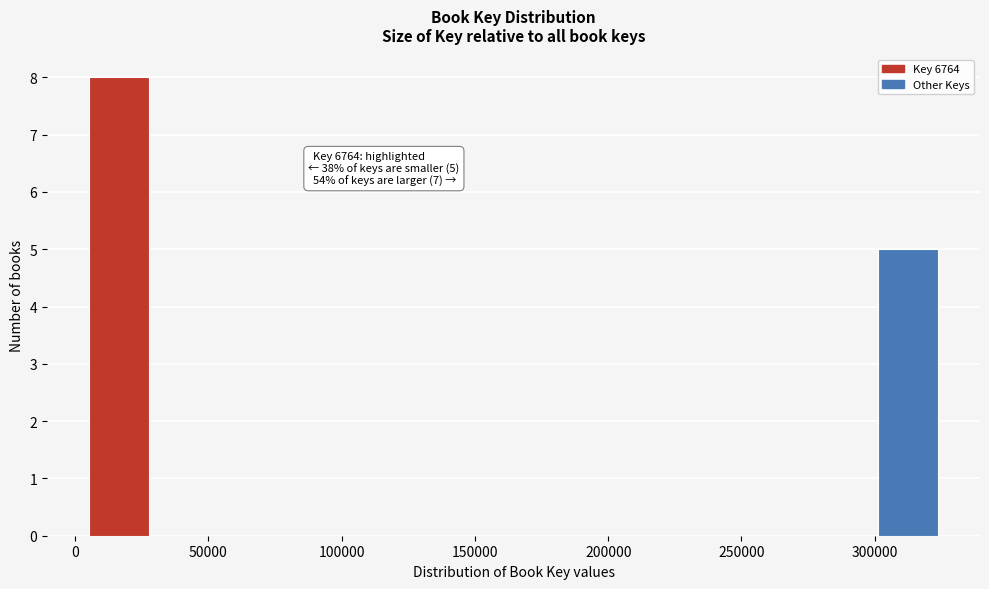

Which range on the x-axis has the tallest bar?

5000 to 30000